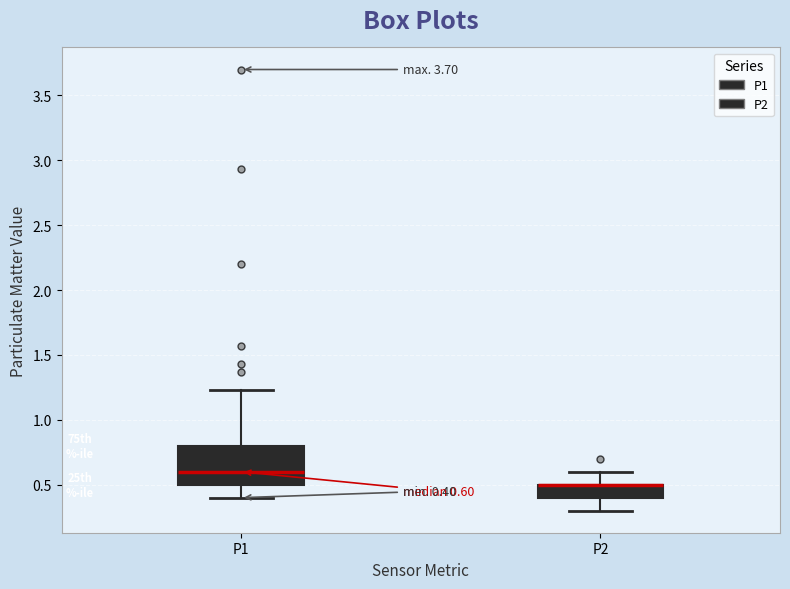

Which box is the tallest, from its lower edge to its upper edge?

P1